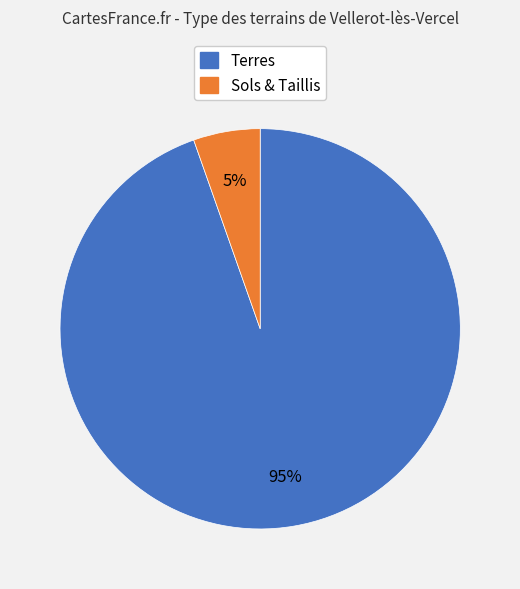

Is there any slice that represents more than half of the pie?

Yes